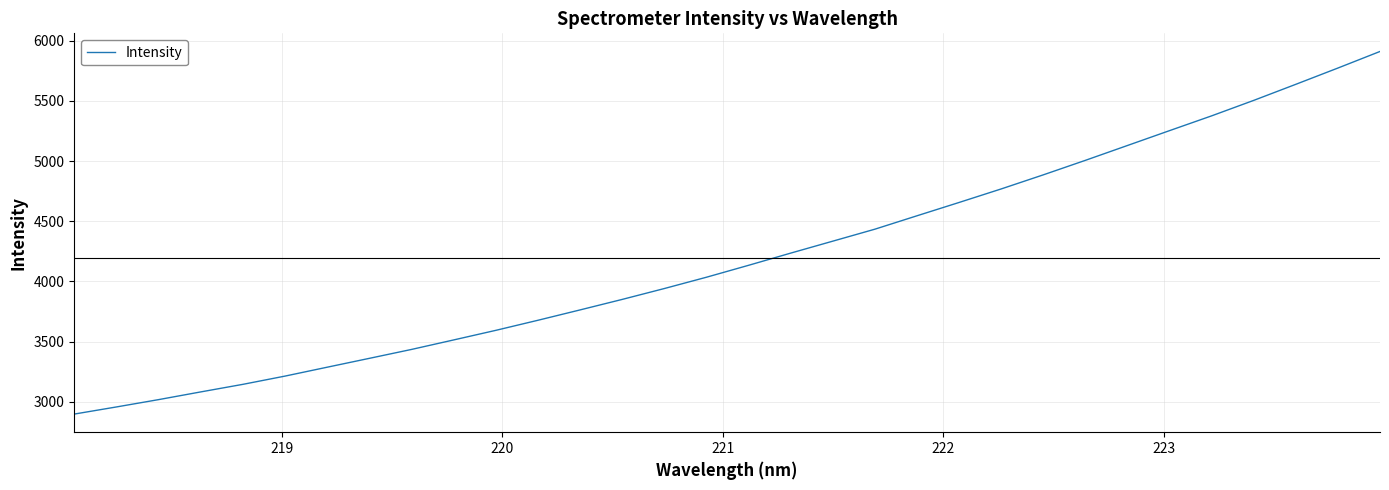

Is this an area chart (filled region under the line)?

No